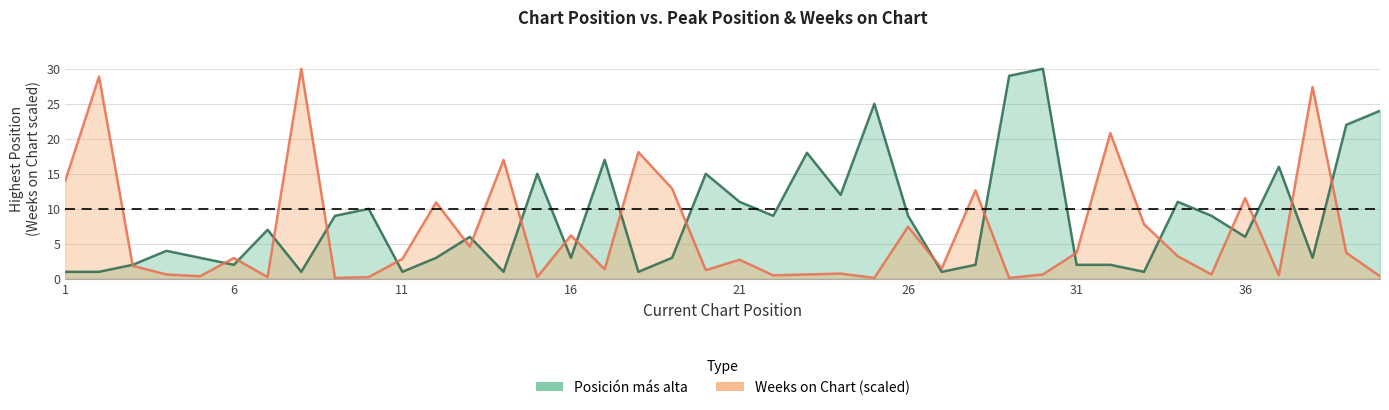

What is the difference between the maximum and second lowest values in the Weeks_on_Chart series?

29.9